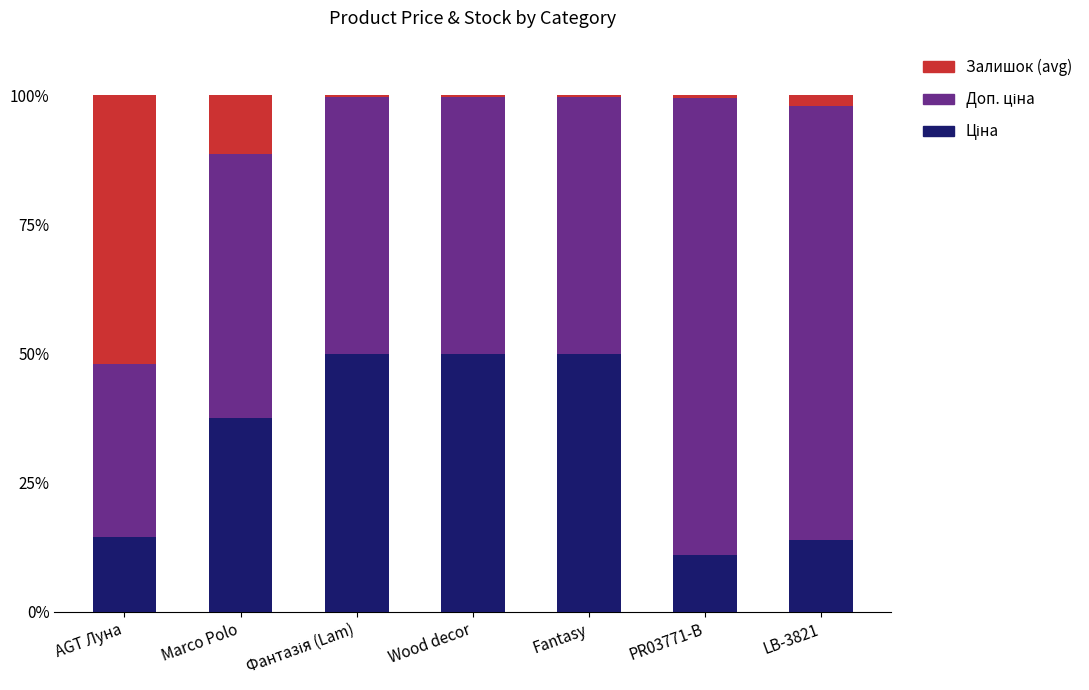

Count the number of data series in this chart.

3